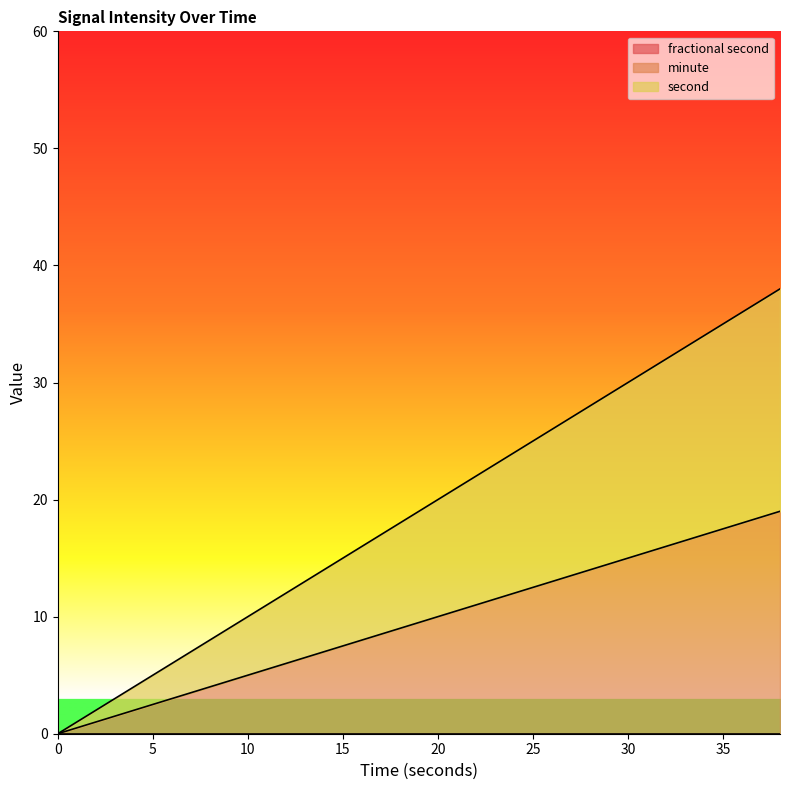

What is the value of the second point at the 13th from the left?

24